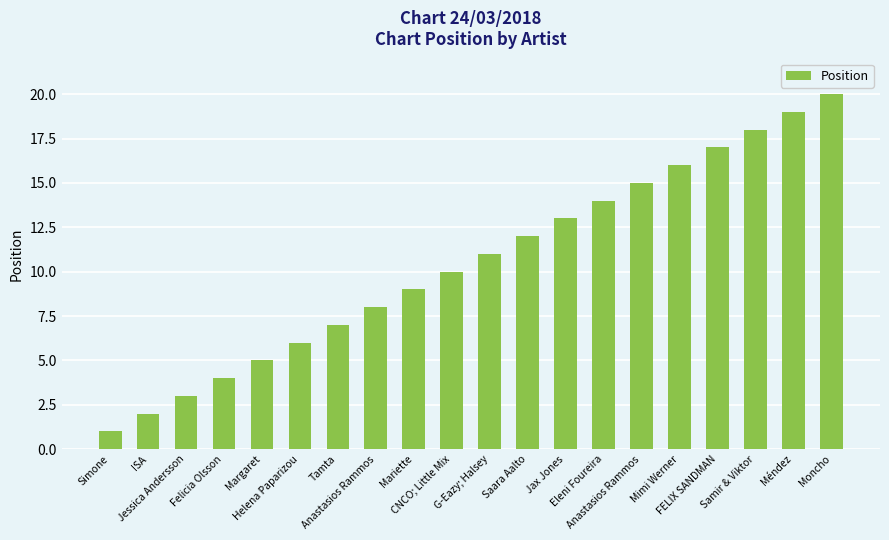

What is the difference between the second highest and second lowest values?

17